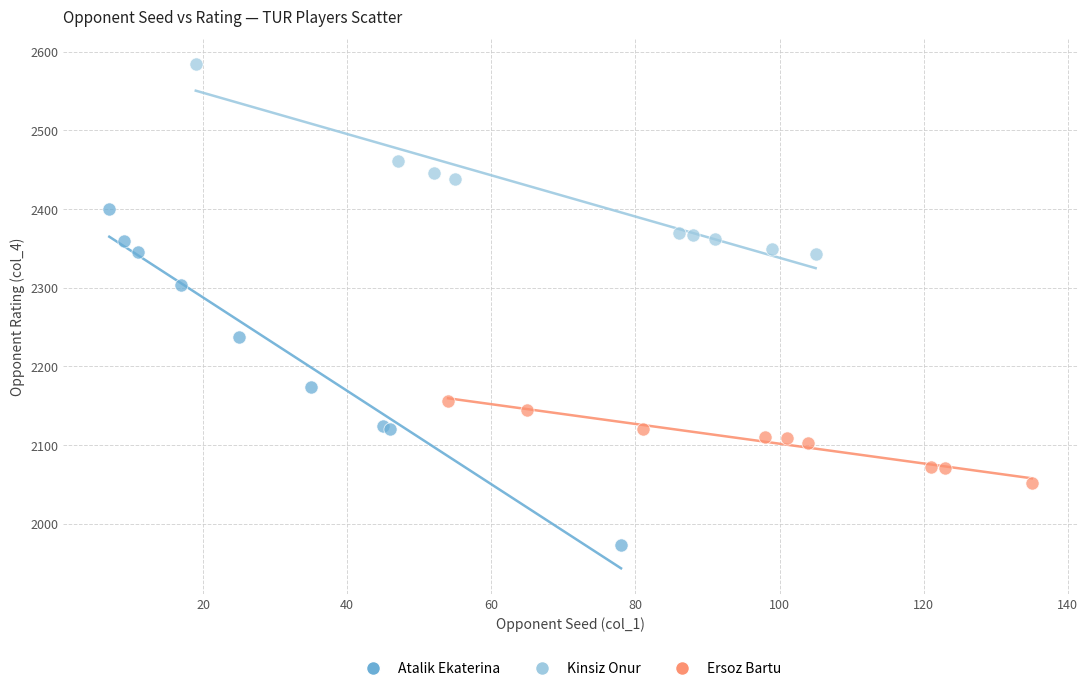

Which series has the largest Y range (max minus min)?

Atalik Ekaterina